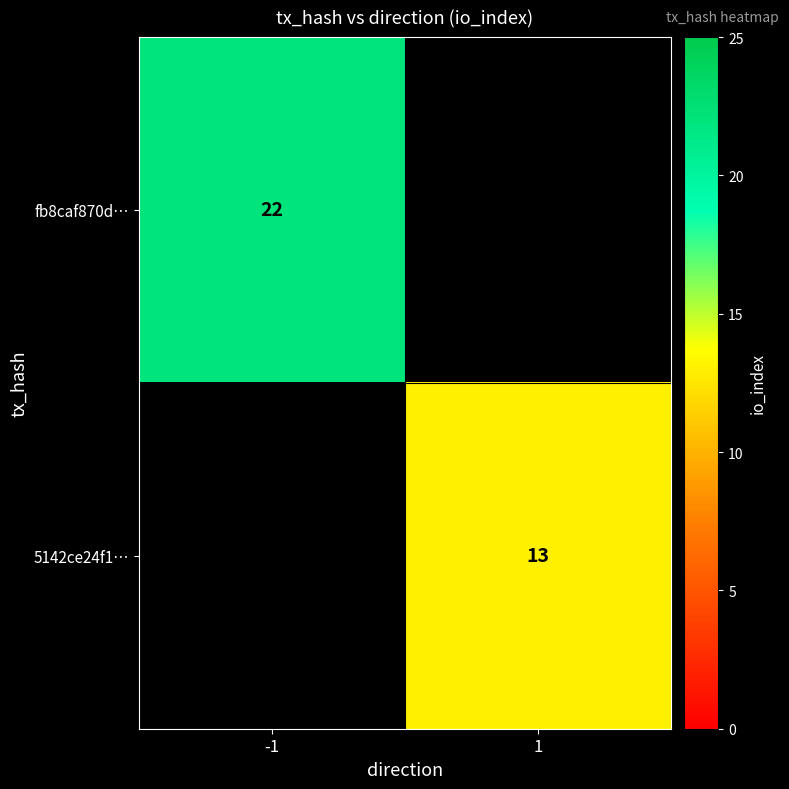

True or false: 5142ce24f1… has a value of 4 at 1.

False